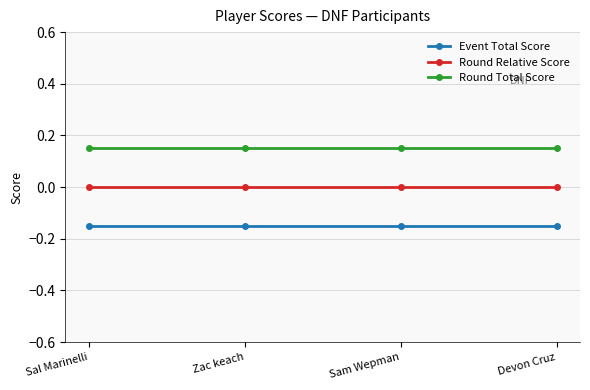

List the series in order of their peak value, lowest first.

Event Total Score, Round Relative Score, Round Total Score